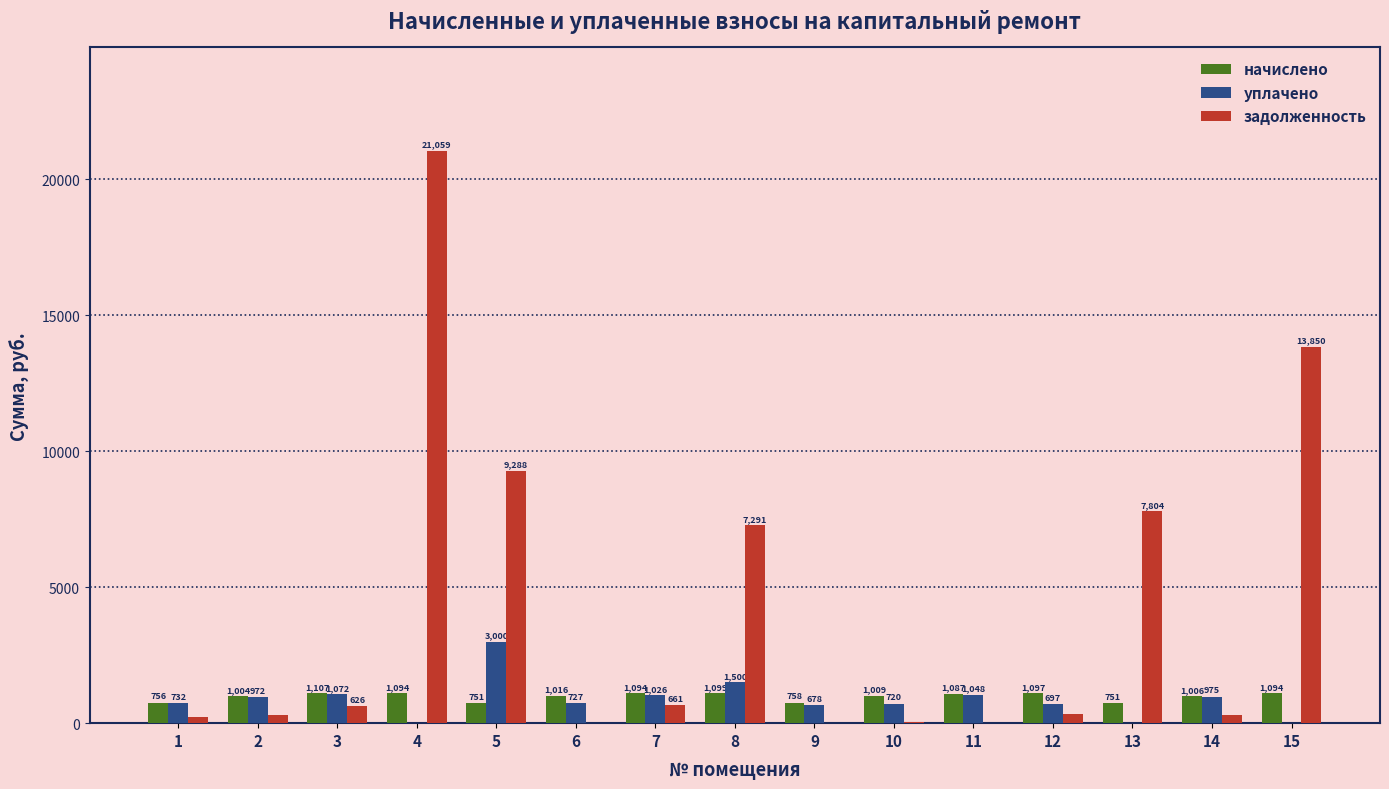

What is the approximate value of начислено at 14?

1006.1